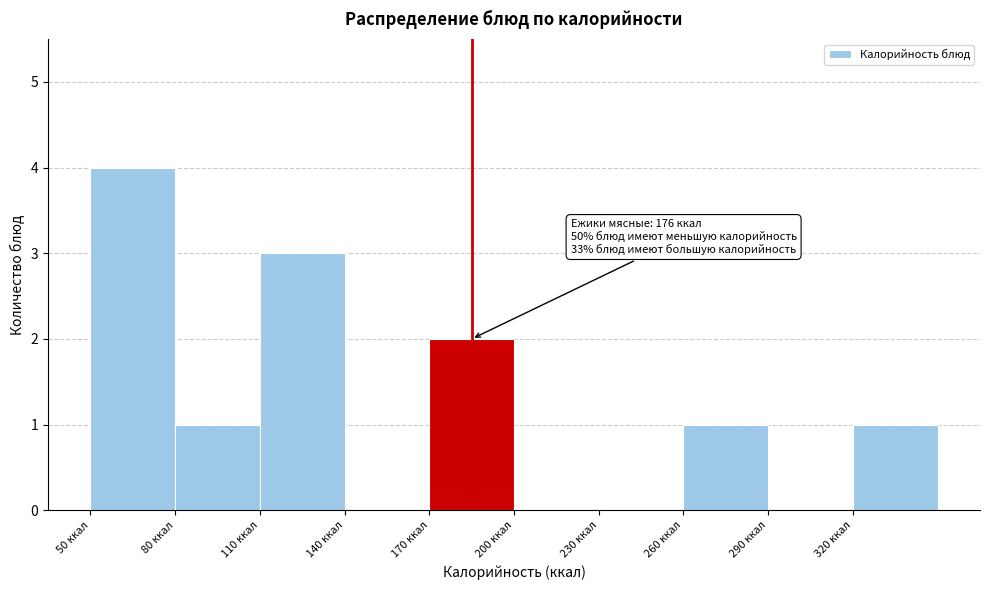

Which range on the x-axis has the tallest bar?

50 to 80